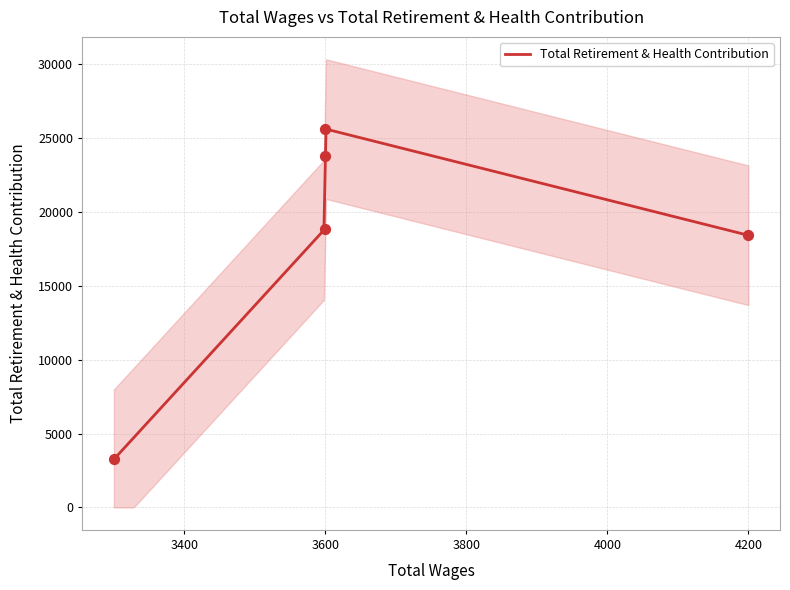

What is the ratio of the value at 3600.0 to the value at 4200.0?

1.0